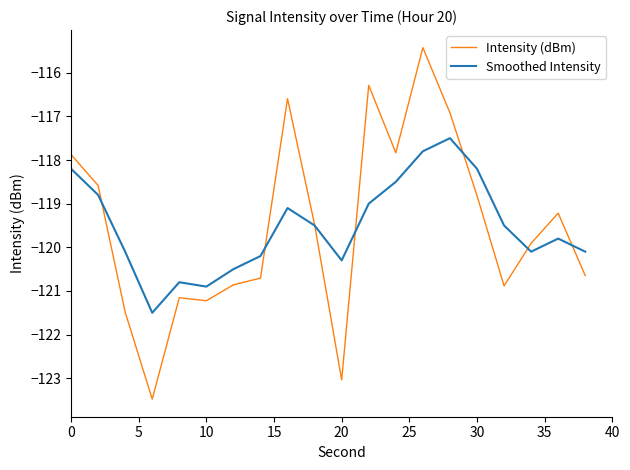

True or false: Smoothed Intensity and Intensity (dBm) intersect in this chart.

True